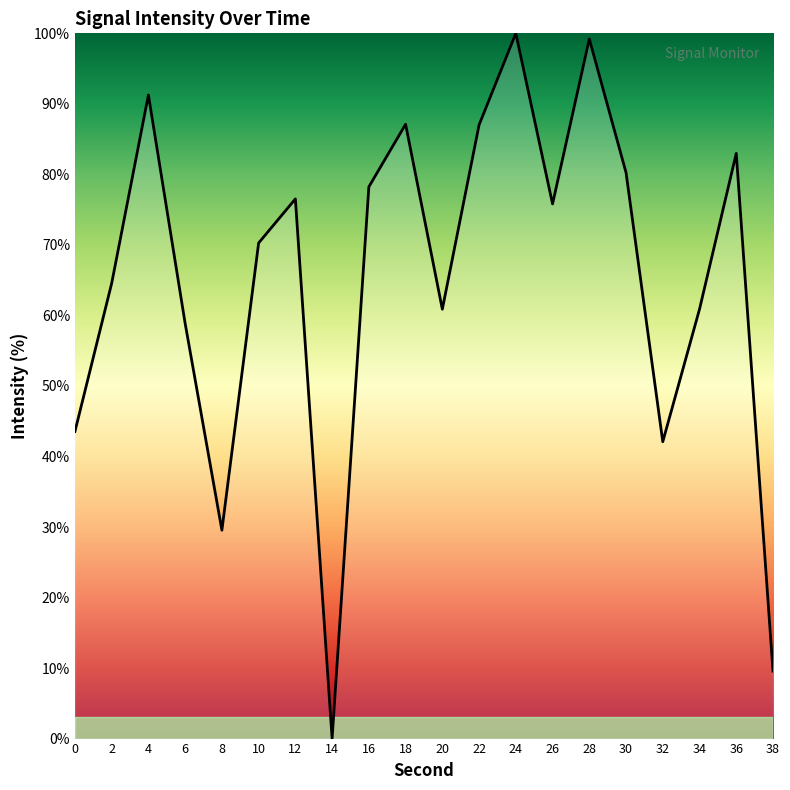

What is the difference between the values at 22 and 8?

57.5